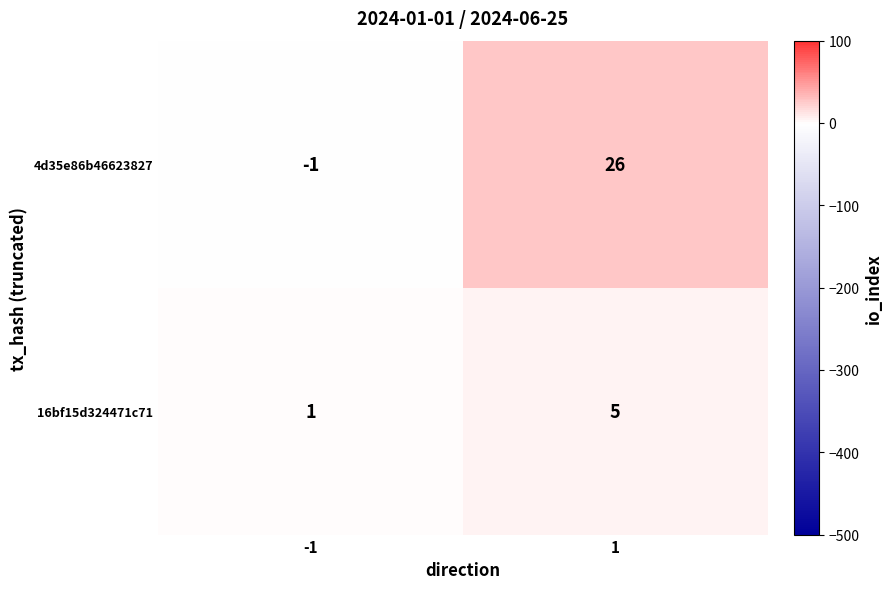

What is the difference between the maximum and minimum values in the 16bf15d324471c71 series?

4